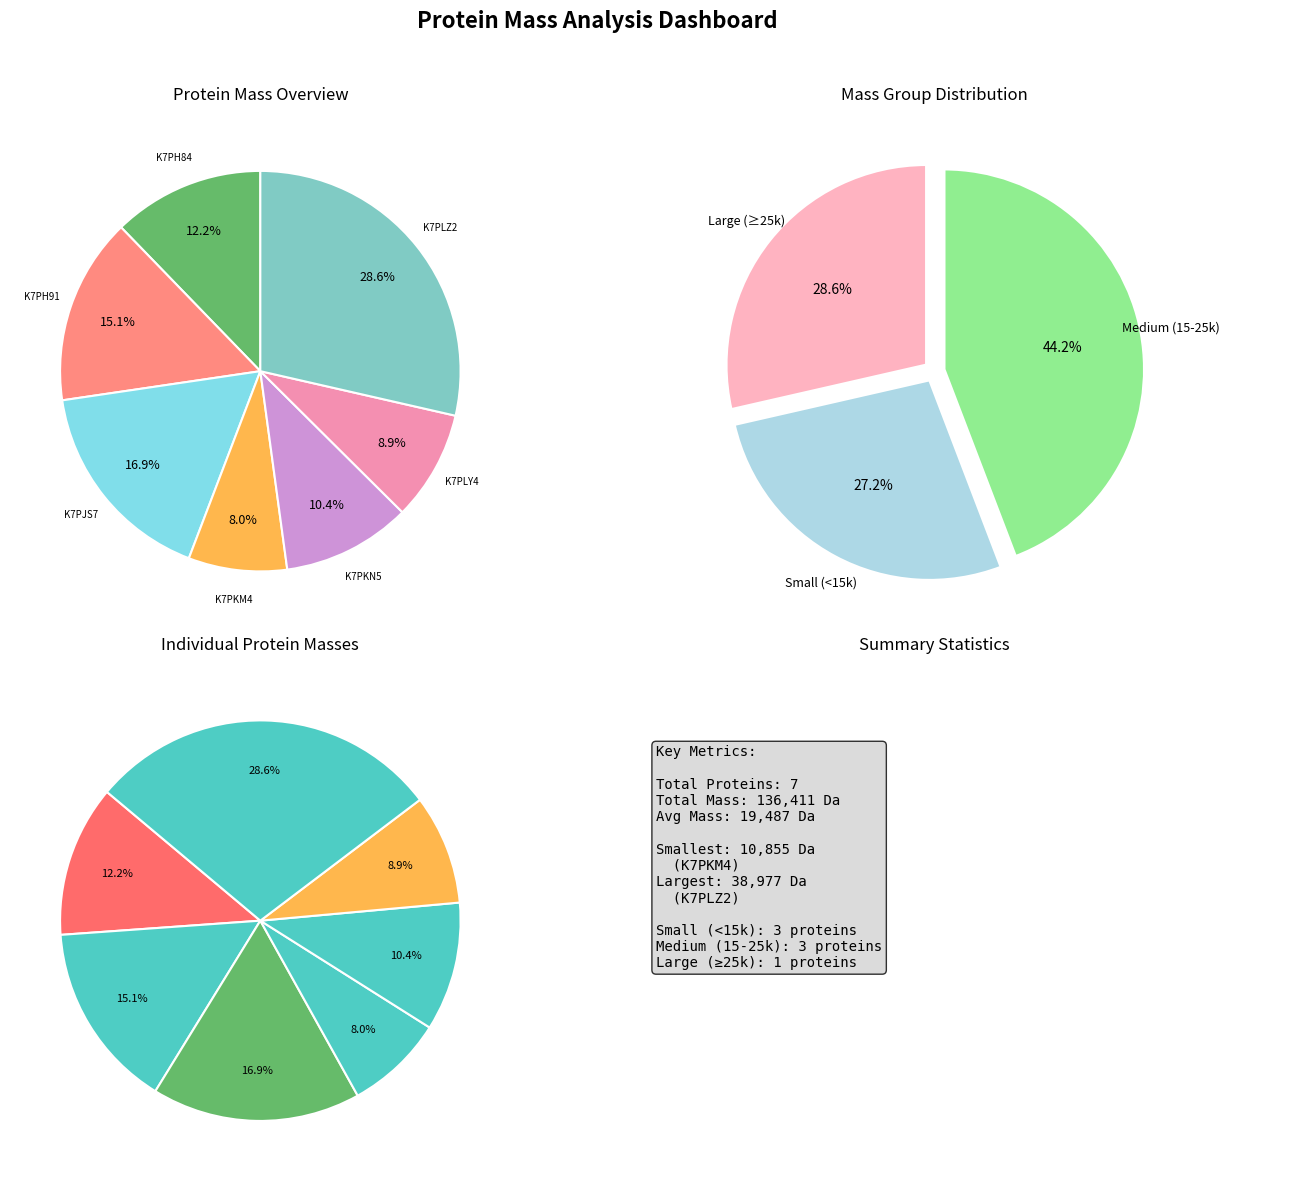

To the nearest percent, what portion does K7PKM4 represent?

8%